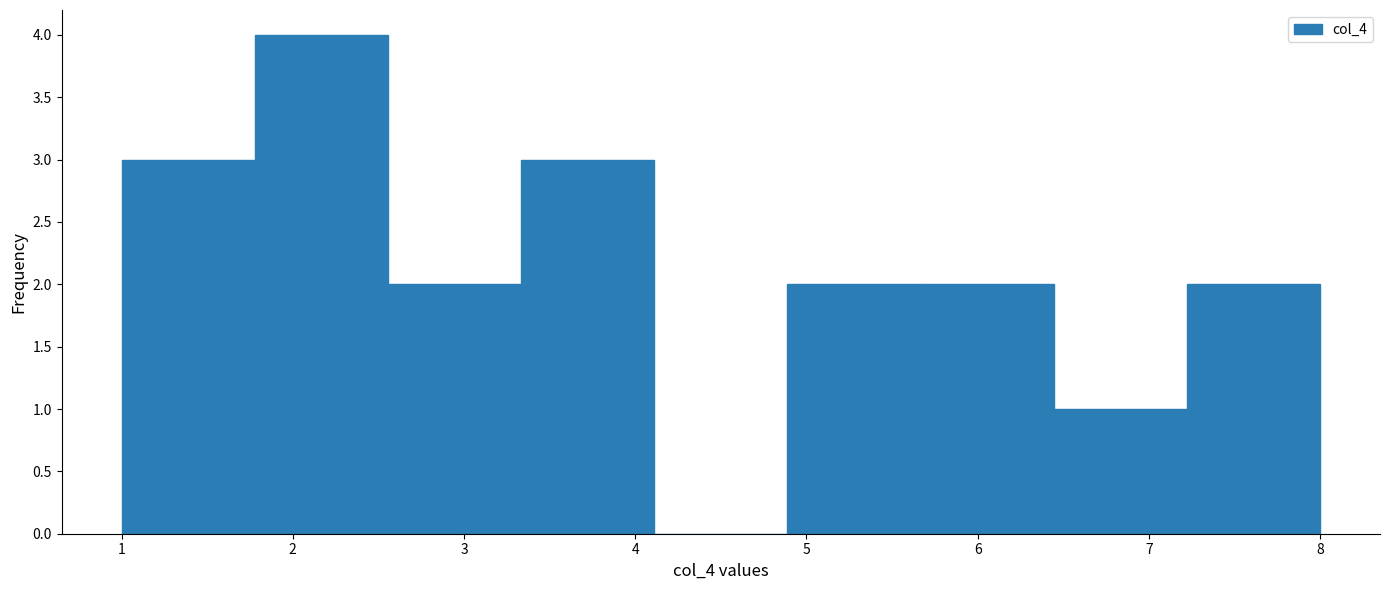

Reading left to right, transcribe this chart: for each bar, give the range it covers on the x-axis and its height. Neither the bar edges nor the heights are printed on the chart, so give them approximately, as read against the axes.

1.0 to 1.8: 3
1.8 to 2.6: 4
2.6 to 3.3: 2
3.3 to 4.1: 3
4.1 to 4.9: 0
4.9 to 5.7: 2
5.7 to 6.4: 2
6.4 to 7.2: 1
7.2 to 8.0: 2